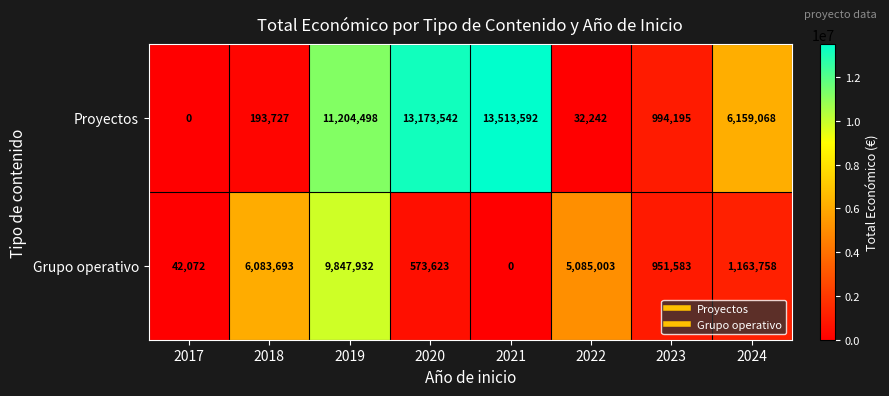

At which label does Grupo operativo reach its minimum?

2021